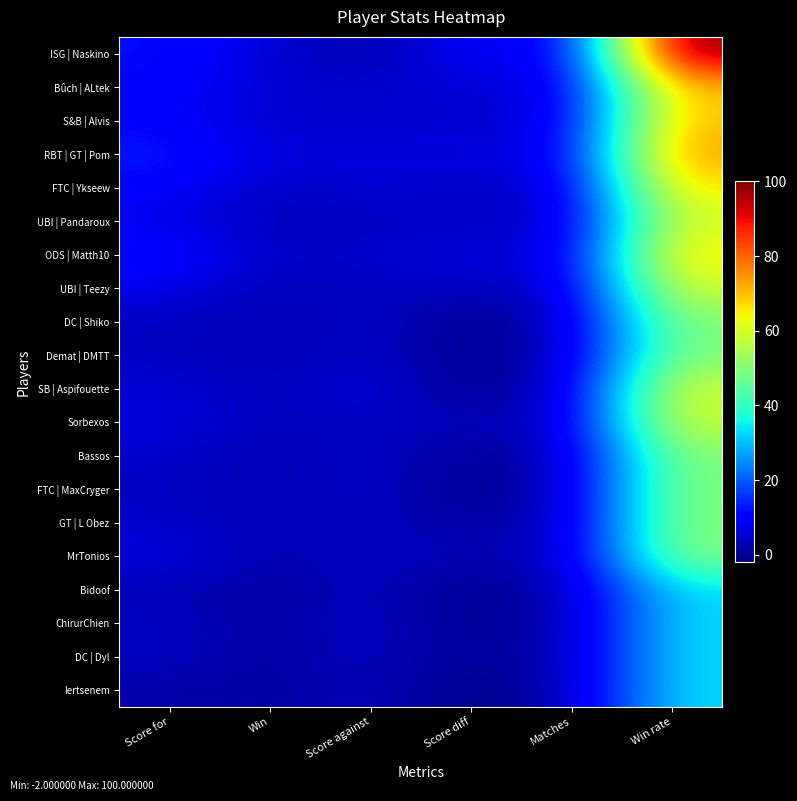

Which series has the widest spread of values?

ISG | Naskino